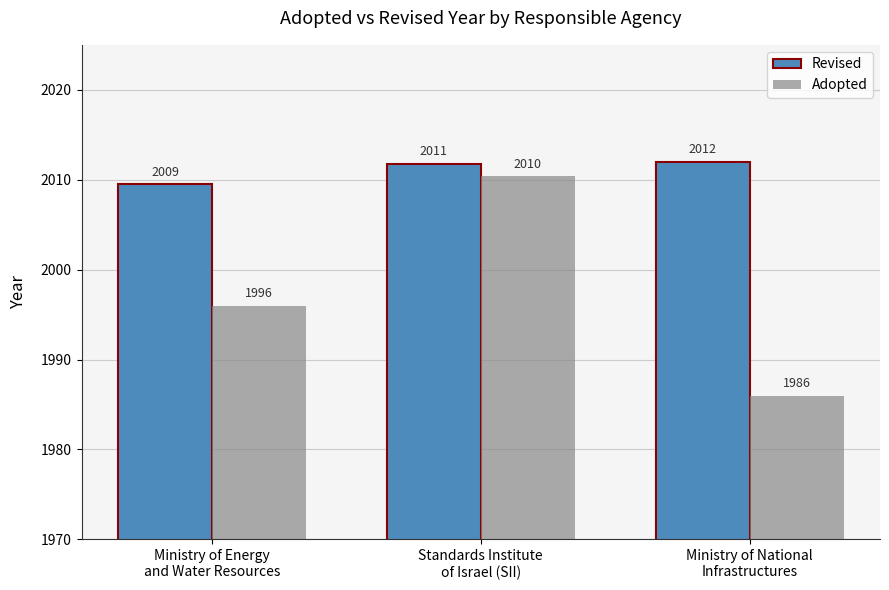

Which label corresponds to the smallest value in the chart?

Ministry of National
Infrastructures